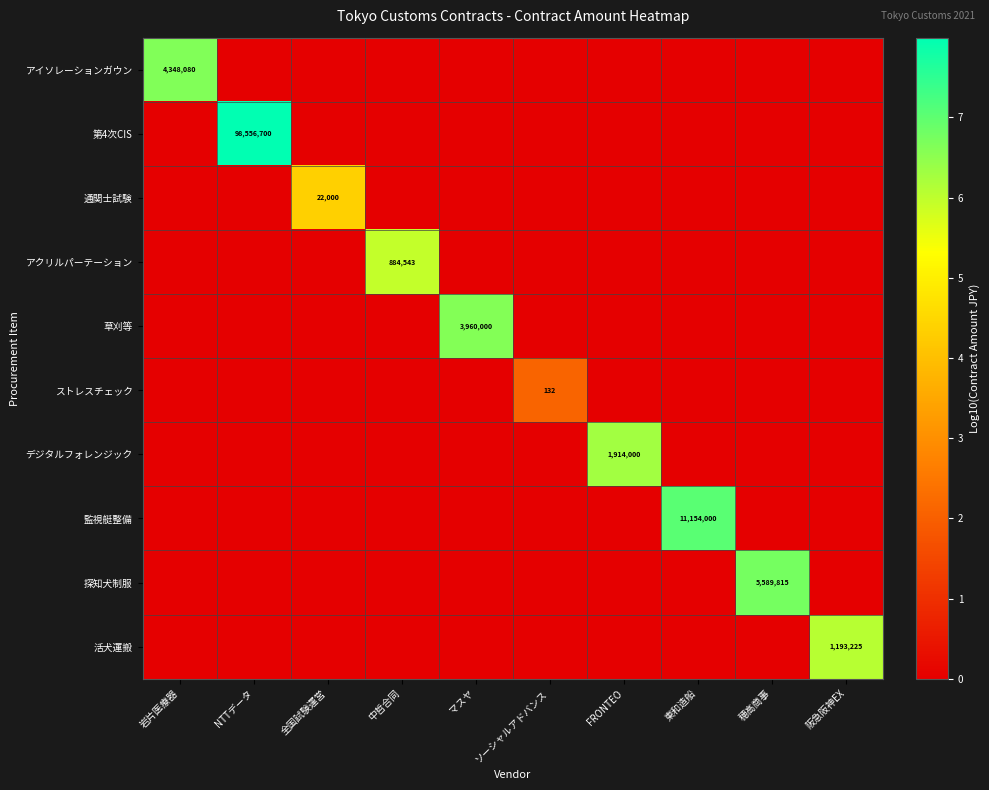

Count the number of categories in the chart.

10